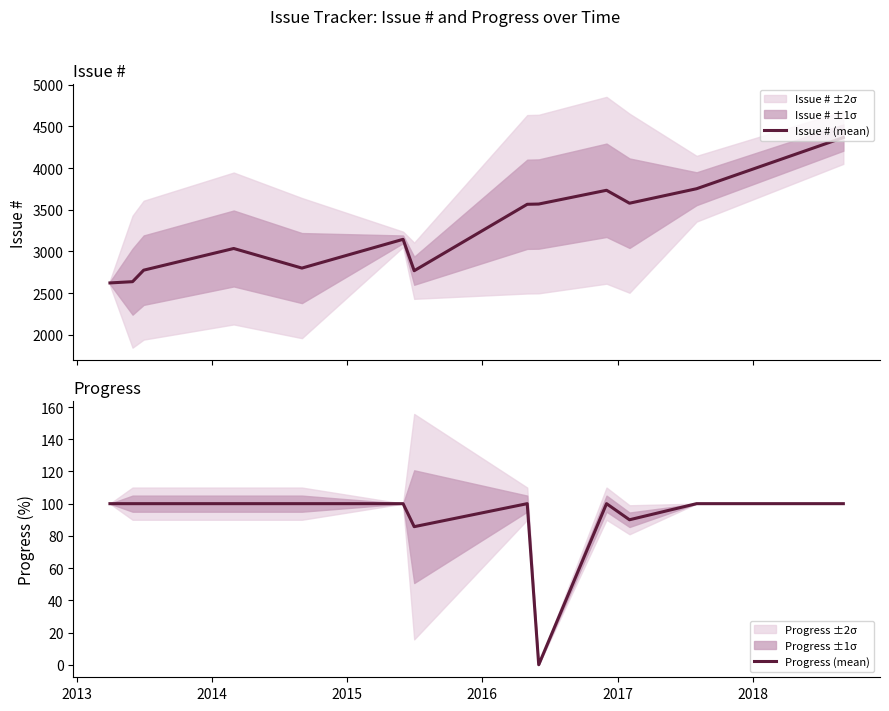

How many interior local peaks does the Progress (mean) series have?

2